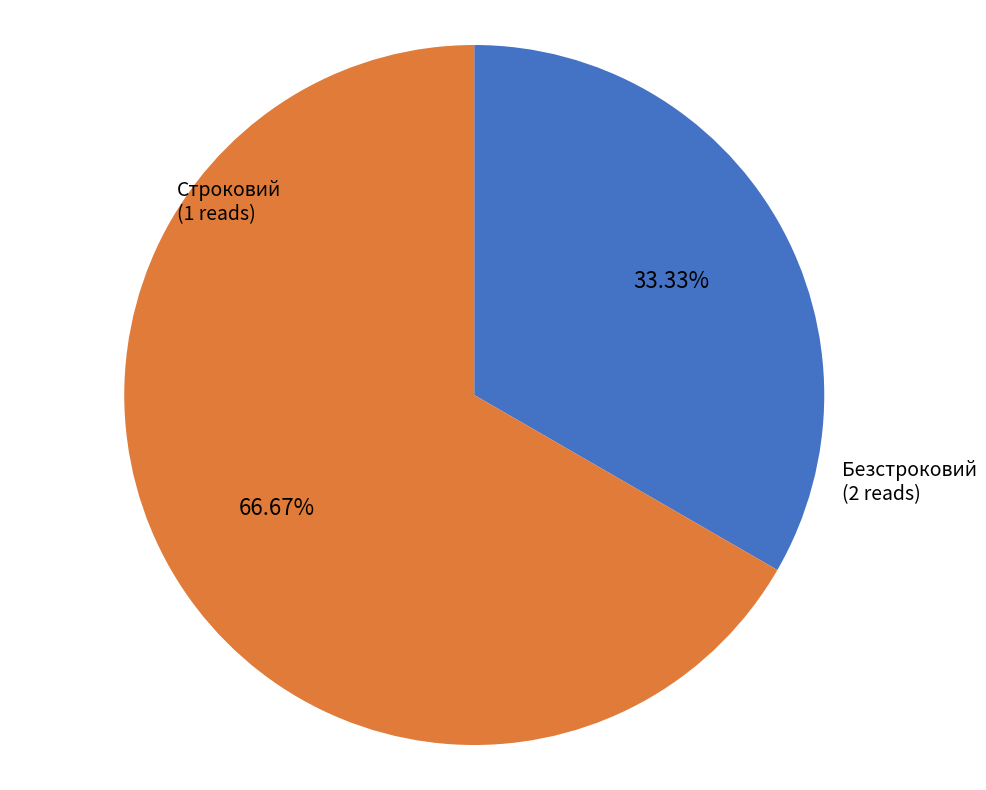

Is there a majority slice in this chart?

Yes